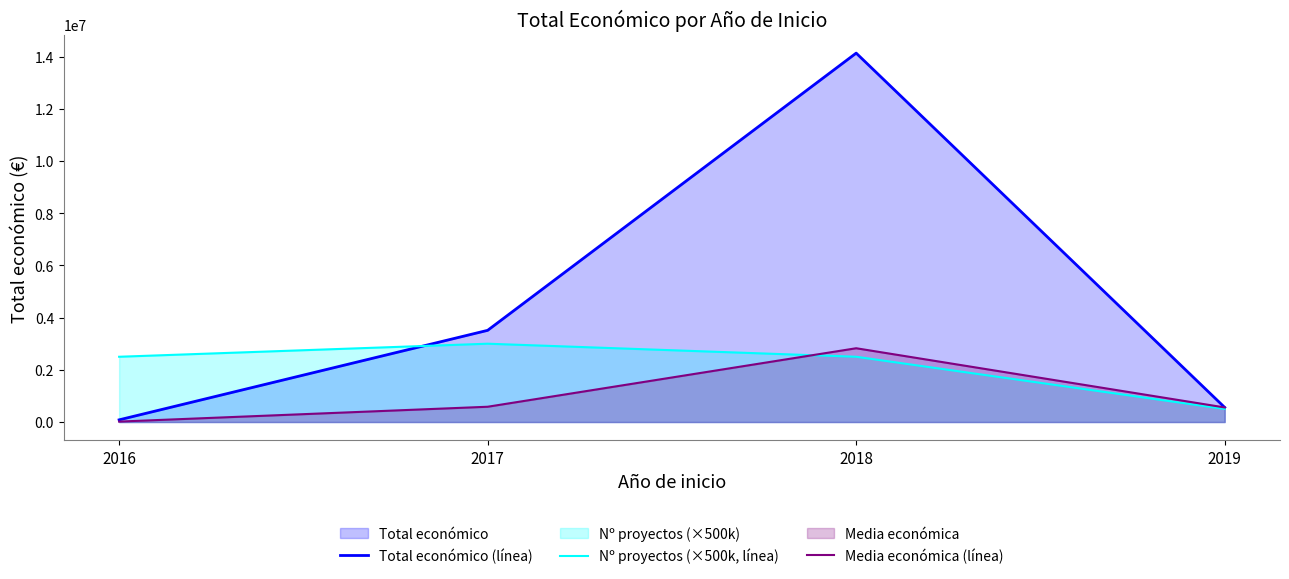

Between 2018 and 2019, which series saw the biggest shift?

Total económico (línea)